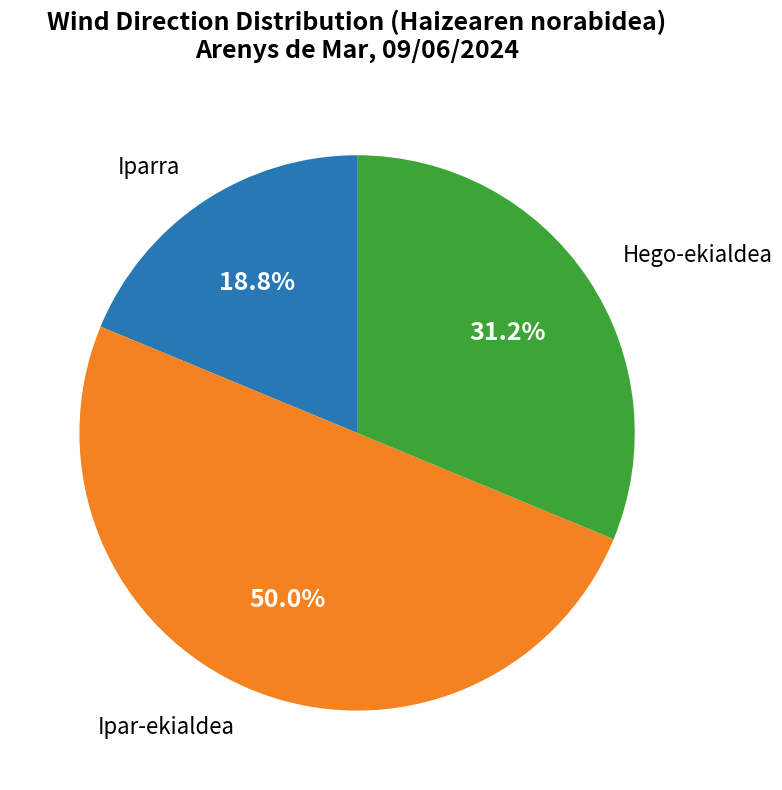

To the nearest percent, what is the difference between the largest and smallest slice percentages?

31%